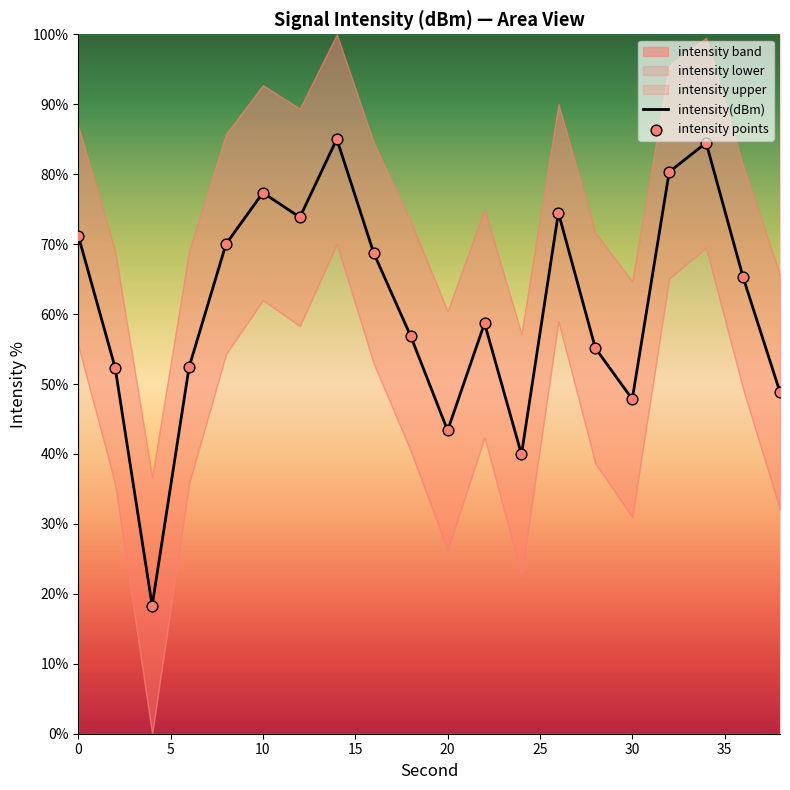

At how many categories does at least one series exceed 54?

13